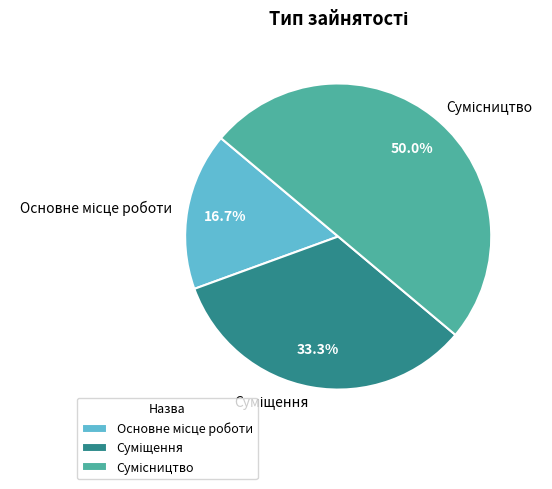

How many slices are in this pie chart?

3